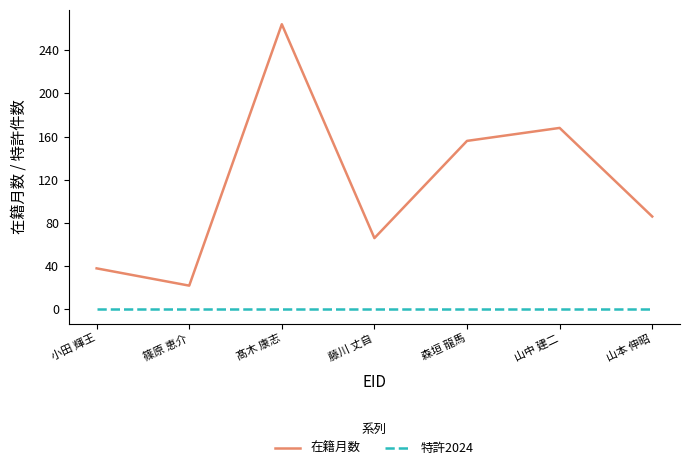

Rank the series by their average value, from highest to lowest.

在籍月数, 特許2024